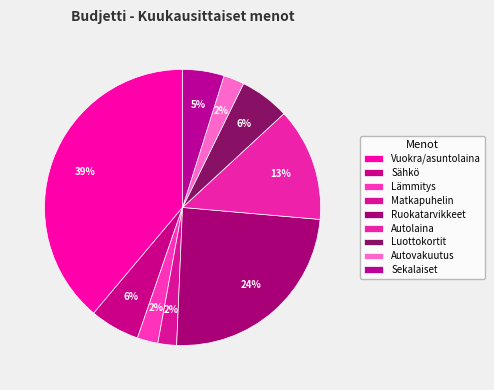

To the nearest percent, what is the difference between the largest and smallest slice percentages?

37%